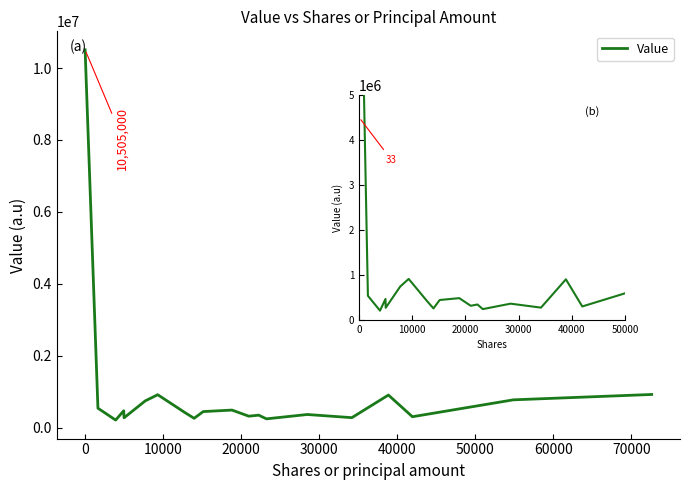

What is the value of the 19th point from the left?

771000